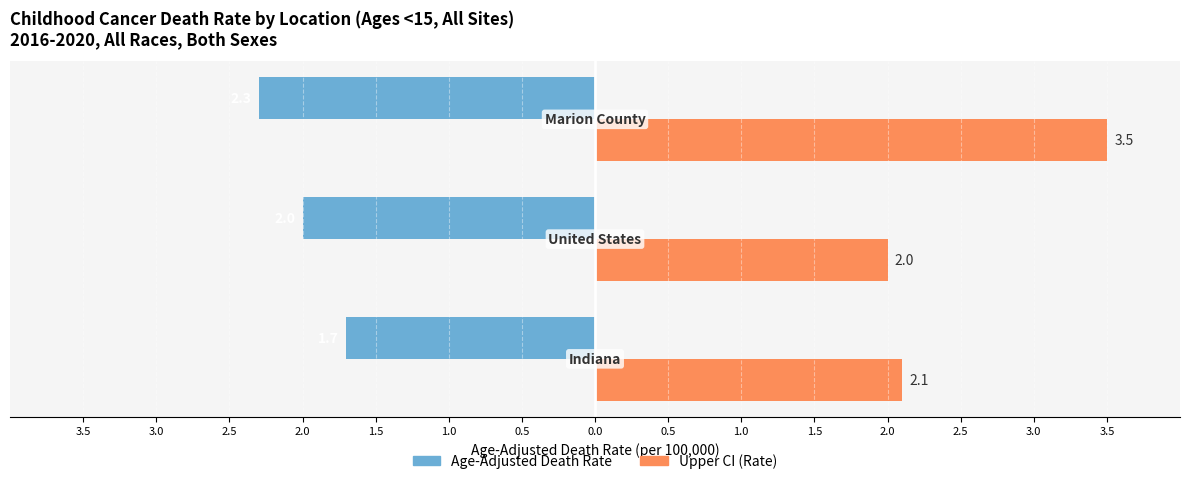

Reading left to right, extract all data points from this chart.

Age-Adjusted Death Rate: -1.7	-2.0	-2.3
Upper CI (Rate): 2.1	2.0	3.5